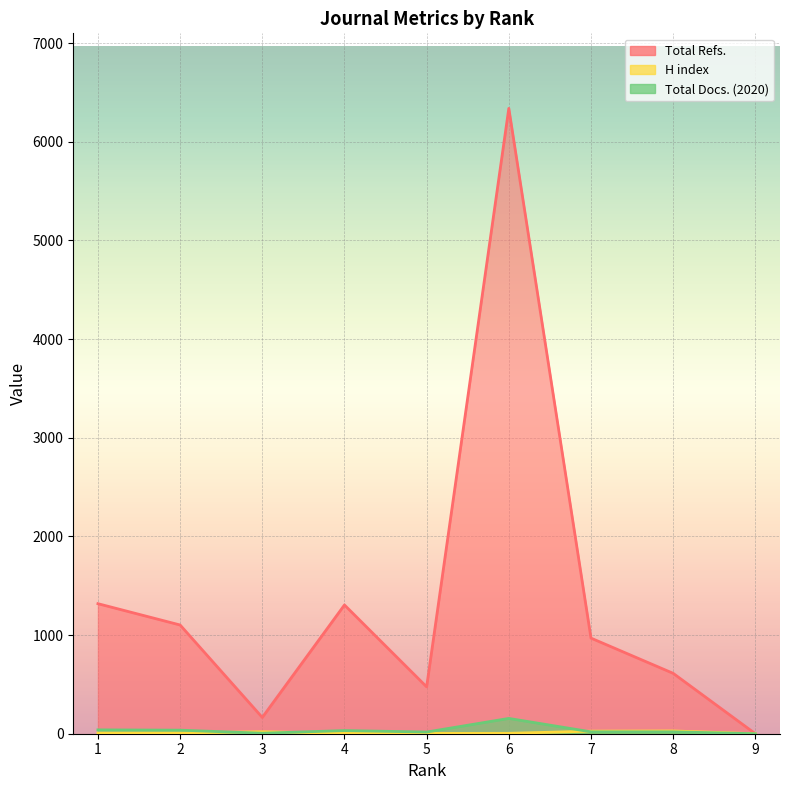

What is the greatest value displayed?

6338